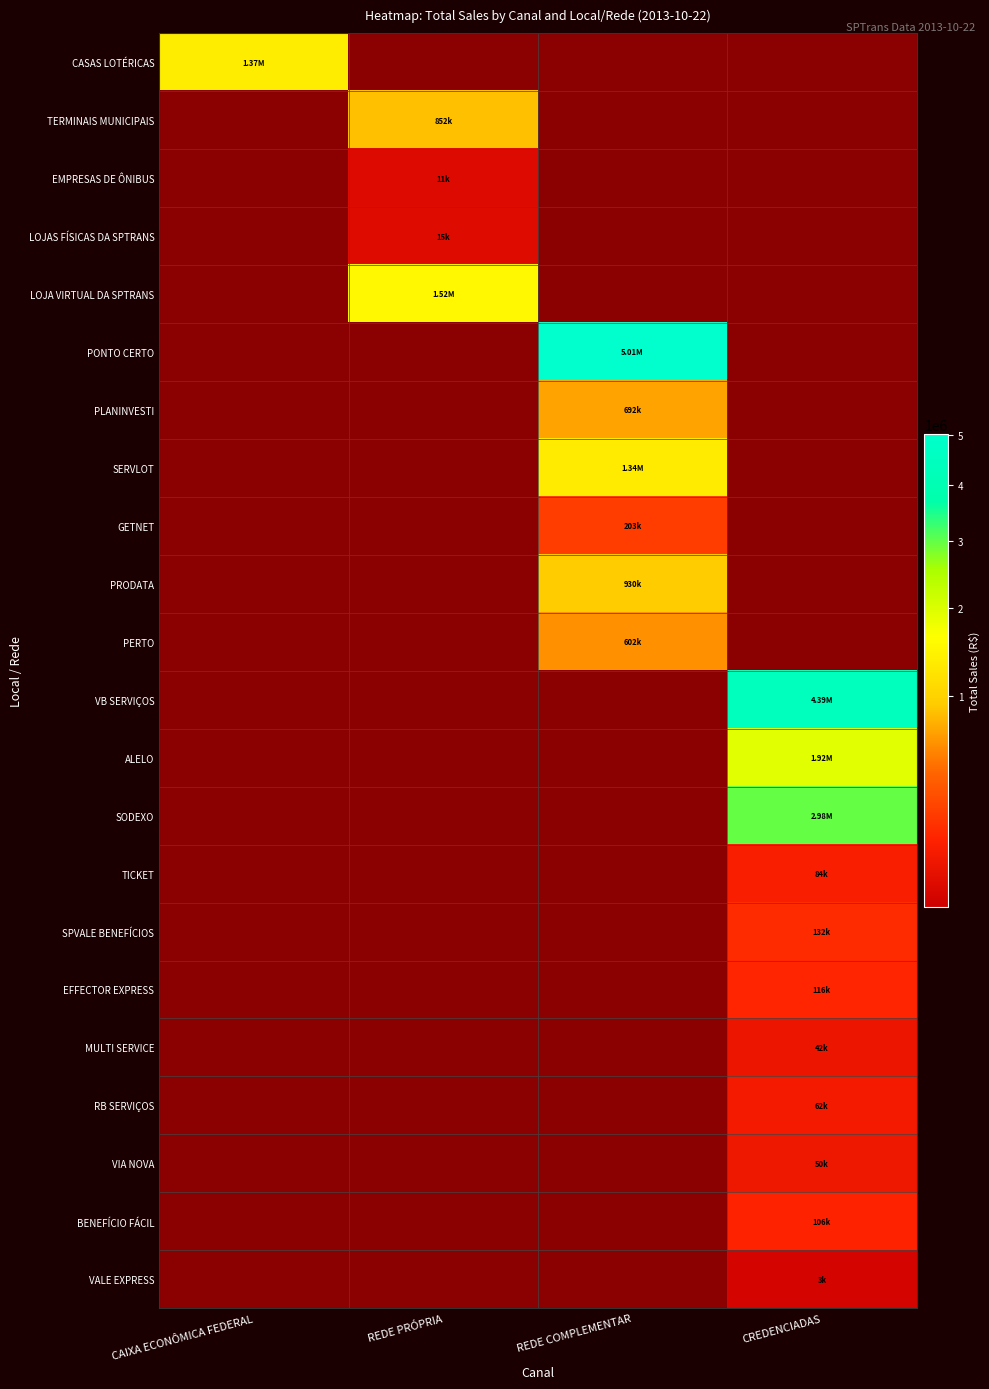

Count the number of categories in the chart.

4